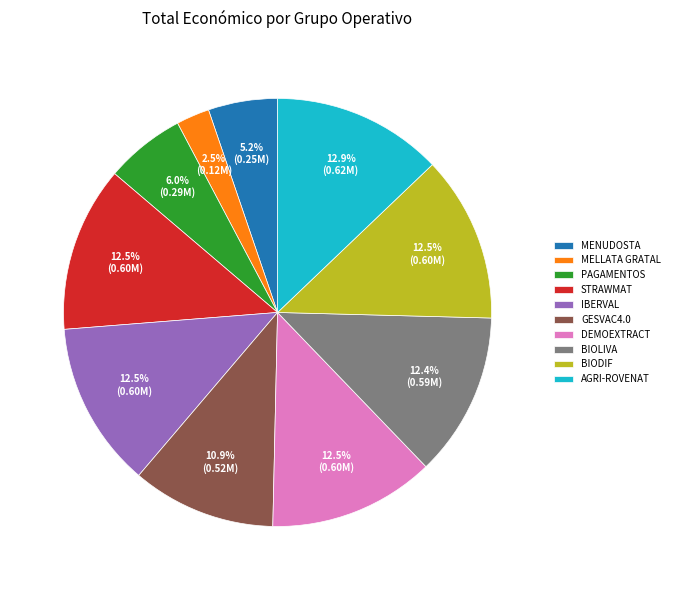

Between PAGAMENTOS and BIOLIVA, which is larger?

BIOLIVA